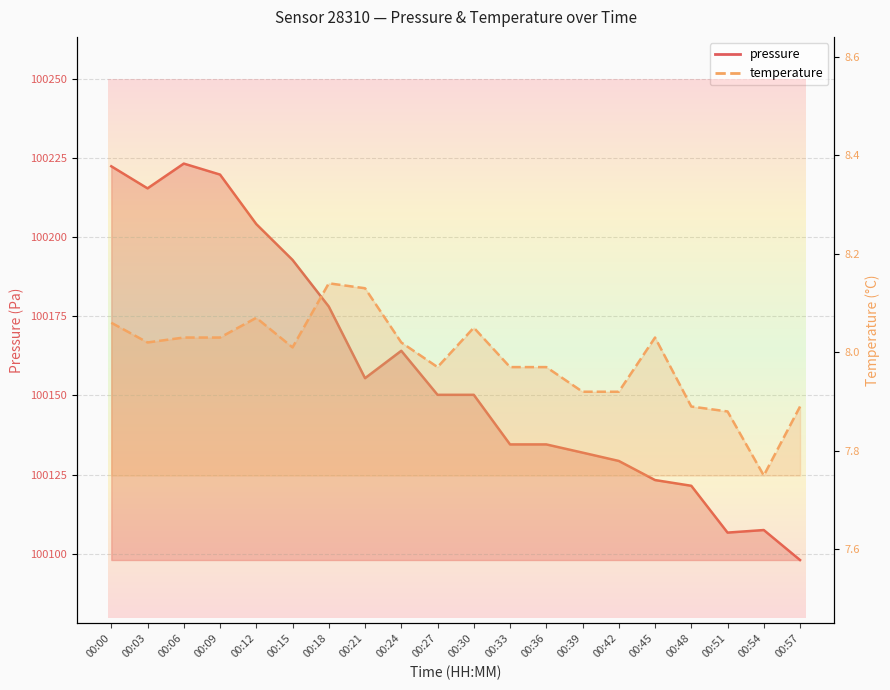

At how many categories does at least one series exceed 15201?

20